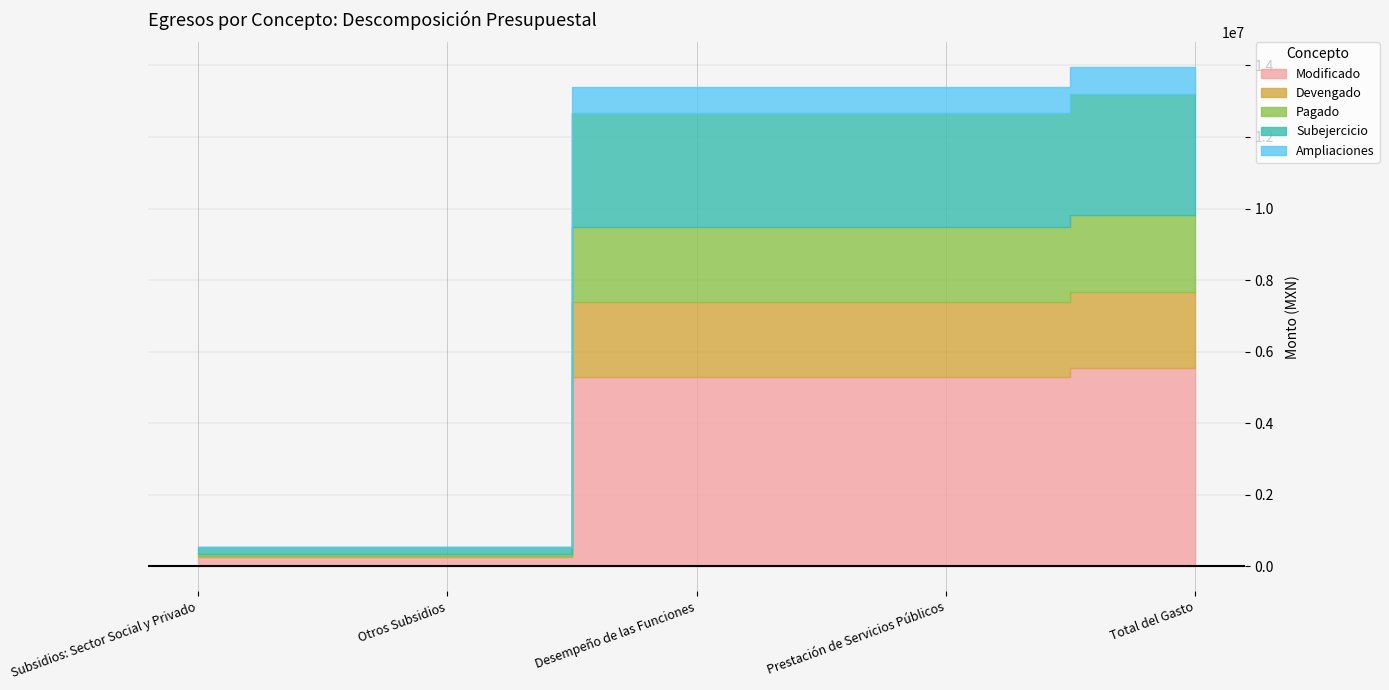

What position from the right is Subsidios: Sector Social y Privado?

5